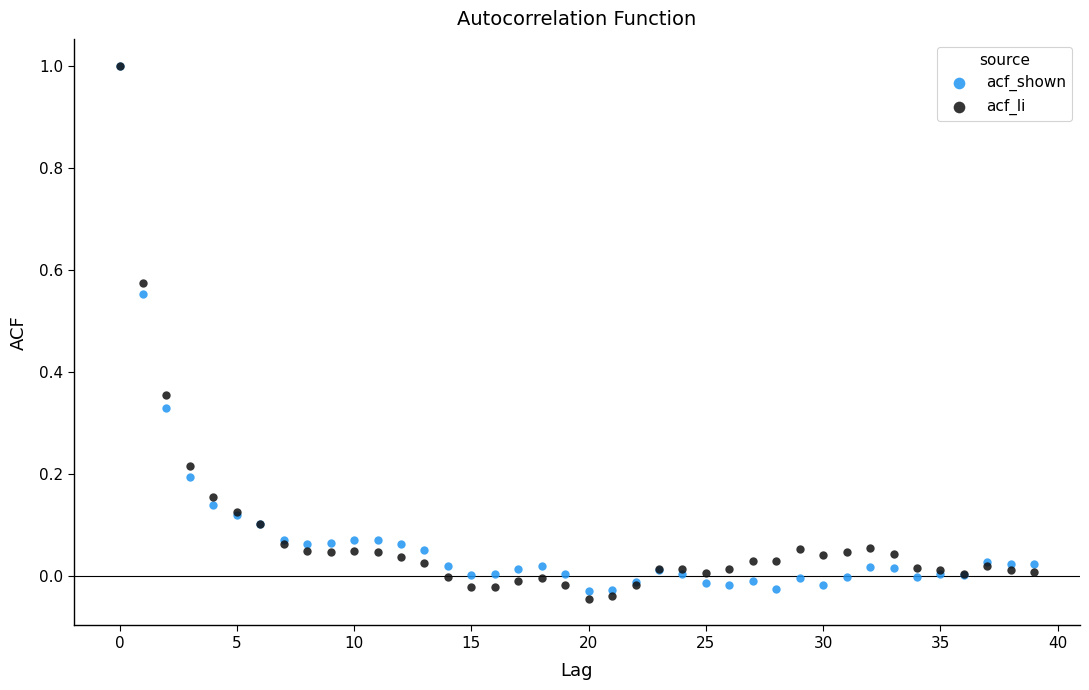

Which series has the largest Y range (max minus min)?

acf_li